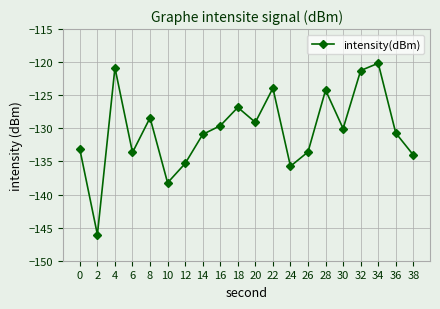

Reading right to left, extract all data points from this chart.

38=-134.0	36=-130.7	34=-120.2	32=-121.3	30=-130.0	28=-124.2	26=-133.6	24=-135.7	22=-123.9	20=-129.1	18=-126.8	16=-129.6	14=-130.9	12=-135.3	10=-138.2	8=-128.4	6=-133.6	4=-120.8	2=-146.1	0=-133.2